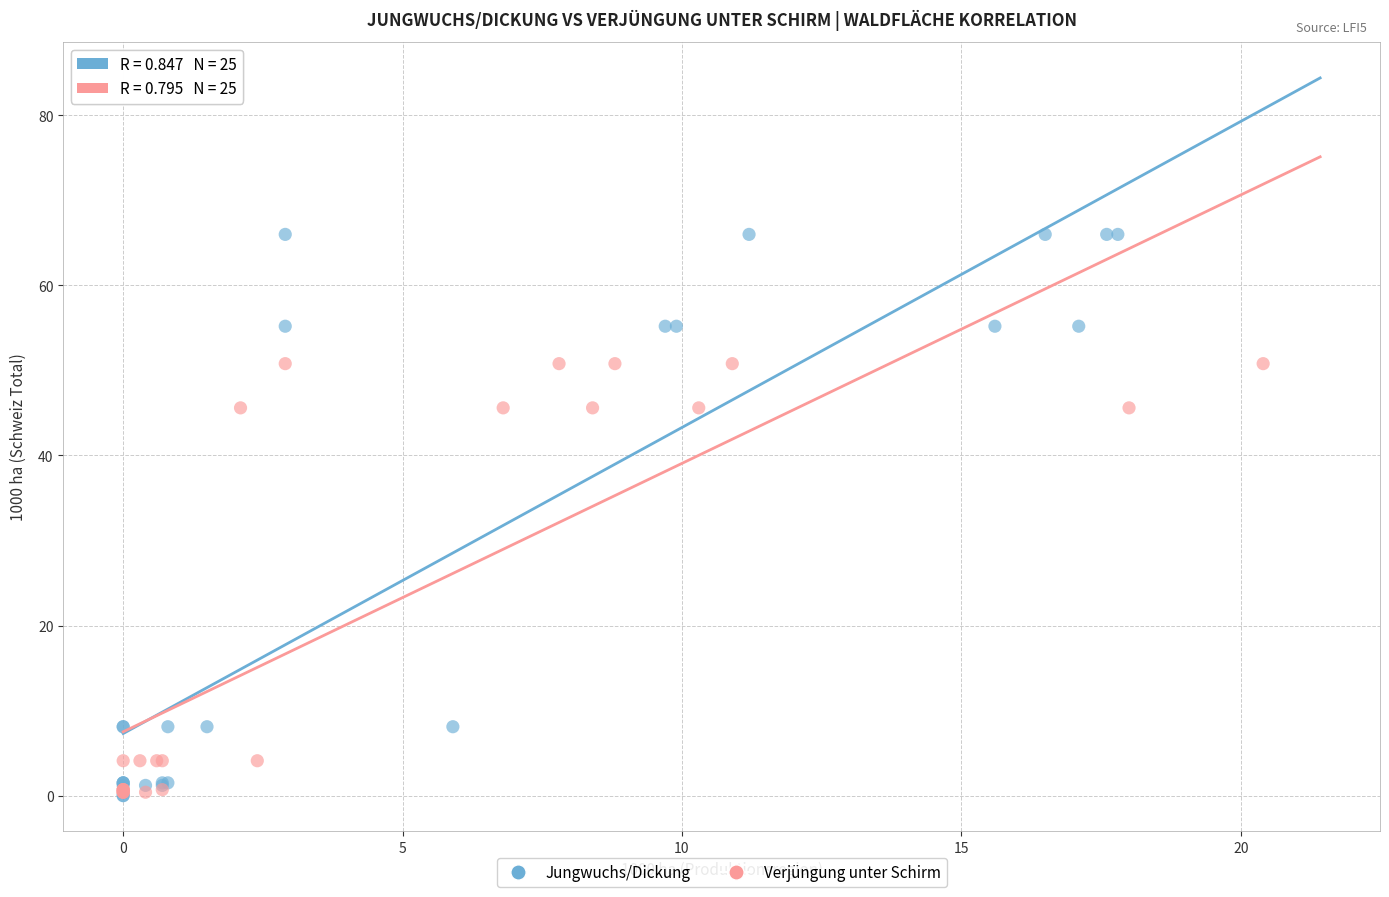

Which series has the largest Y range (max minus min)?

Jungwuchs/Dickung